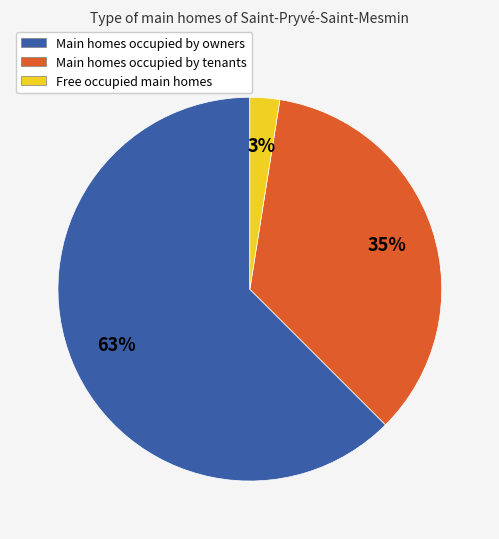

Is the sum of Main homes occupied by tenants and Main homes occupied by owners greater than half?

Yes